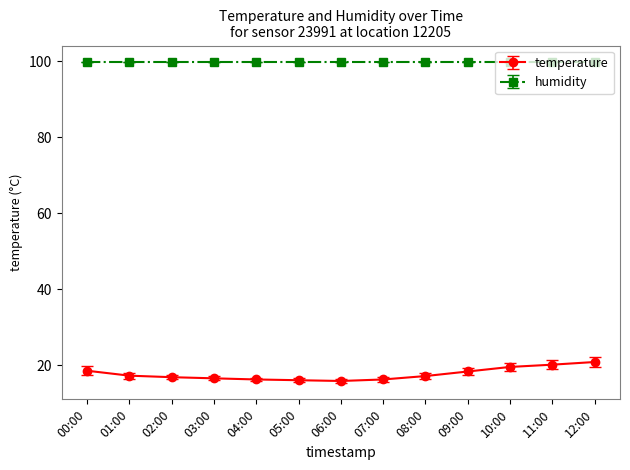

True or false: temperature has a value of 30.6 at 01:00.

False